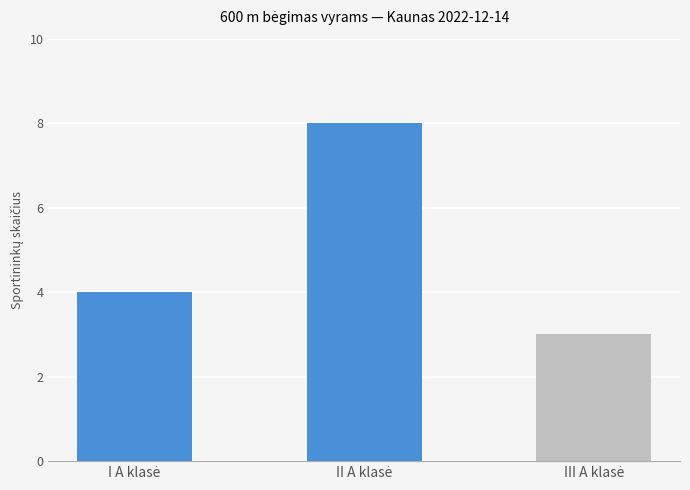

Reading right to left, extract all data points from this chart.

3	8	4